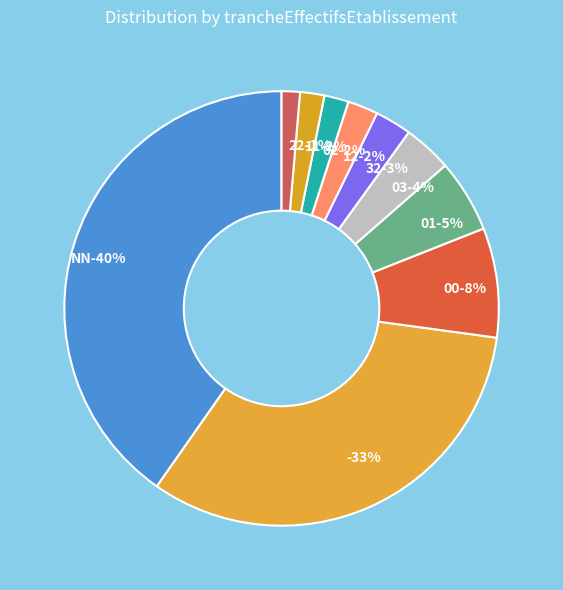

To the nearest percent, what is the average slice percentage?

10%